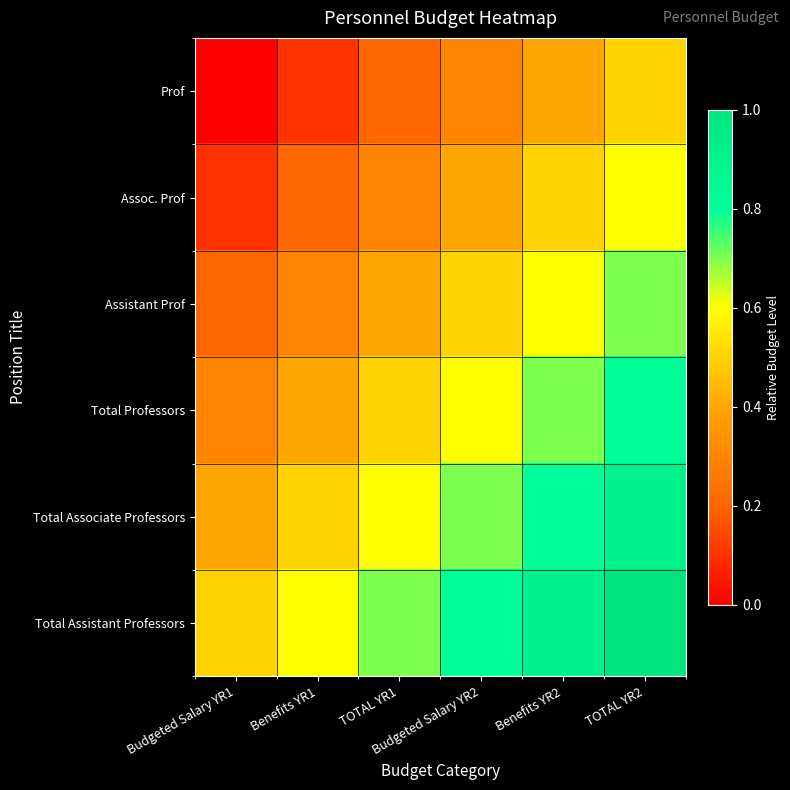

Which series has the largest total across all categories?

Total Assistant Professors